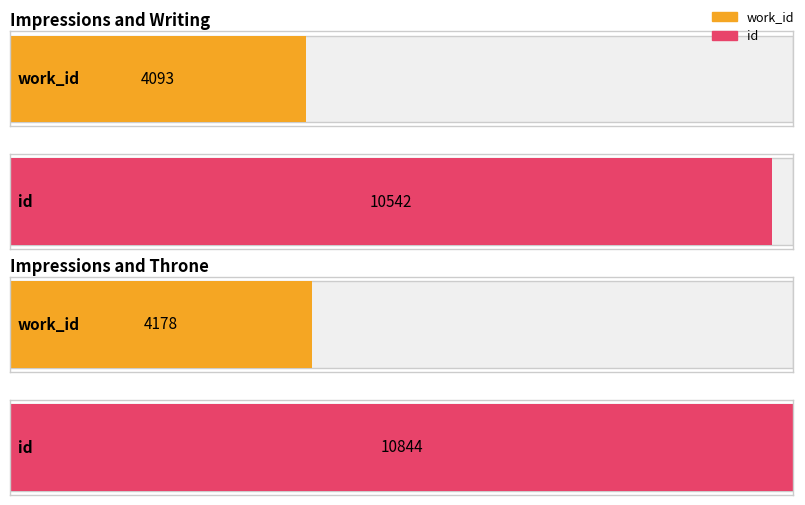

Count the number of data series in this chart.

2